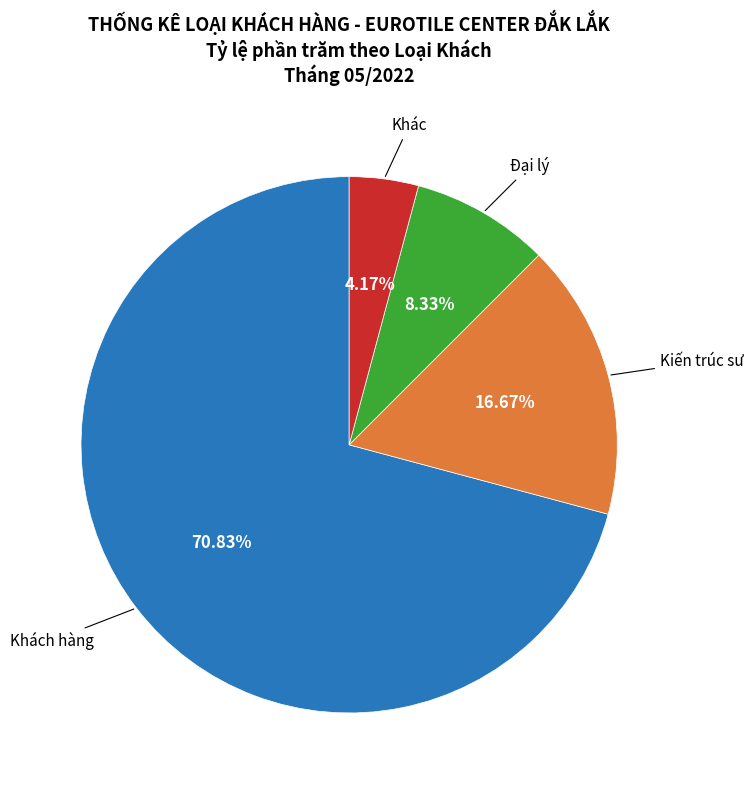

How many slices are in this pie chart?

4